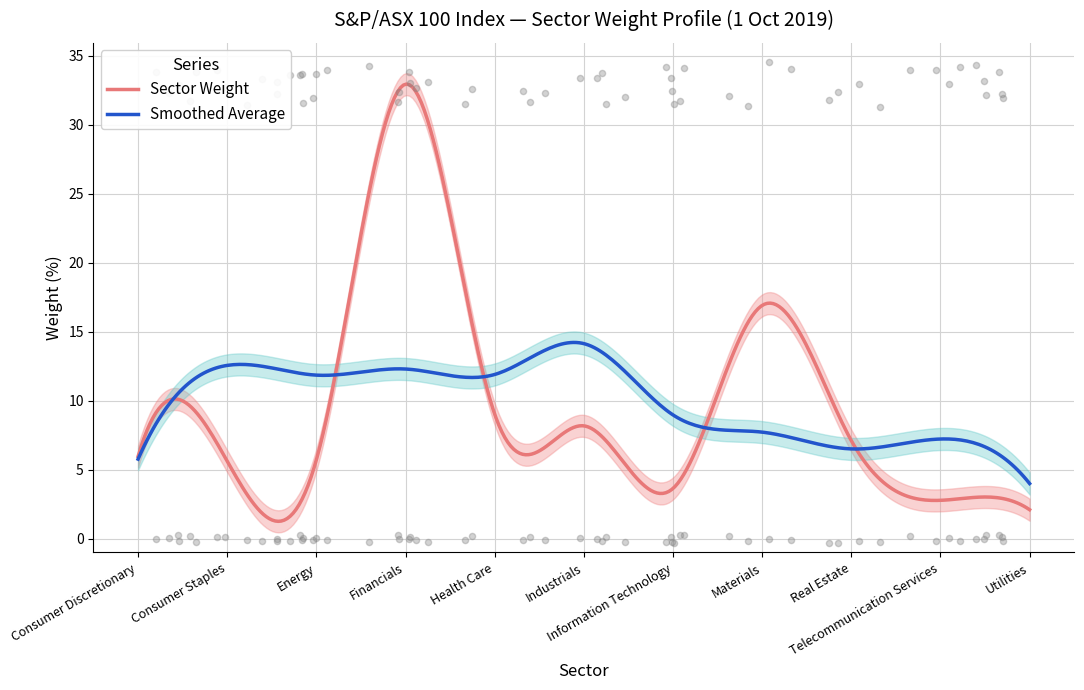

What is the change in value from Consumer Staples to Utilities?

-3.5